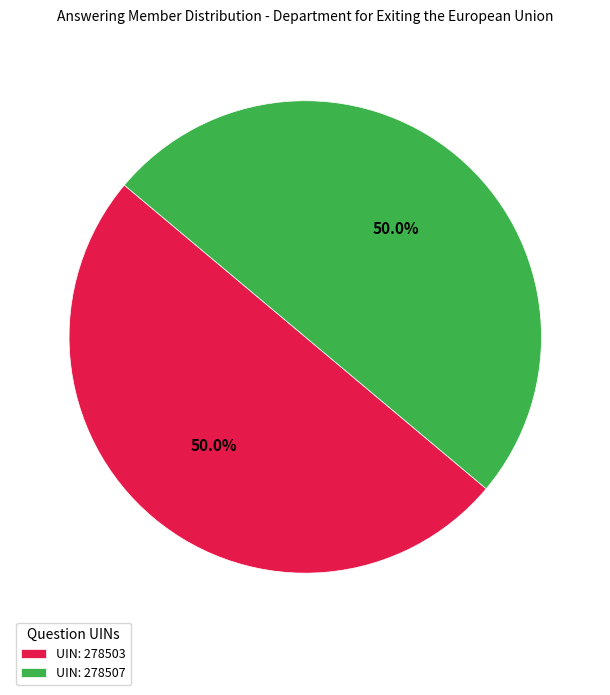

What is the ratio of the value at UIN: 278503 to the value at UIN: 278507?

1.0